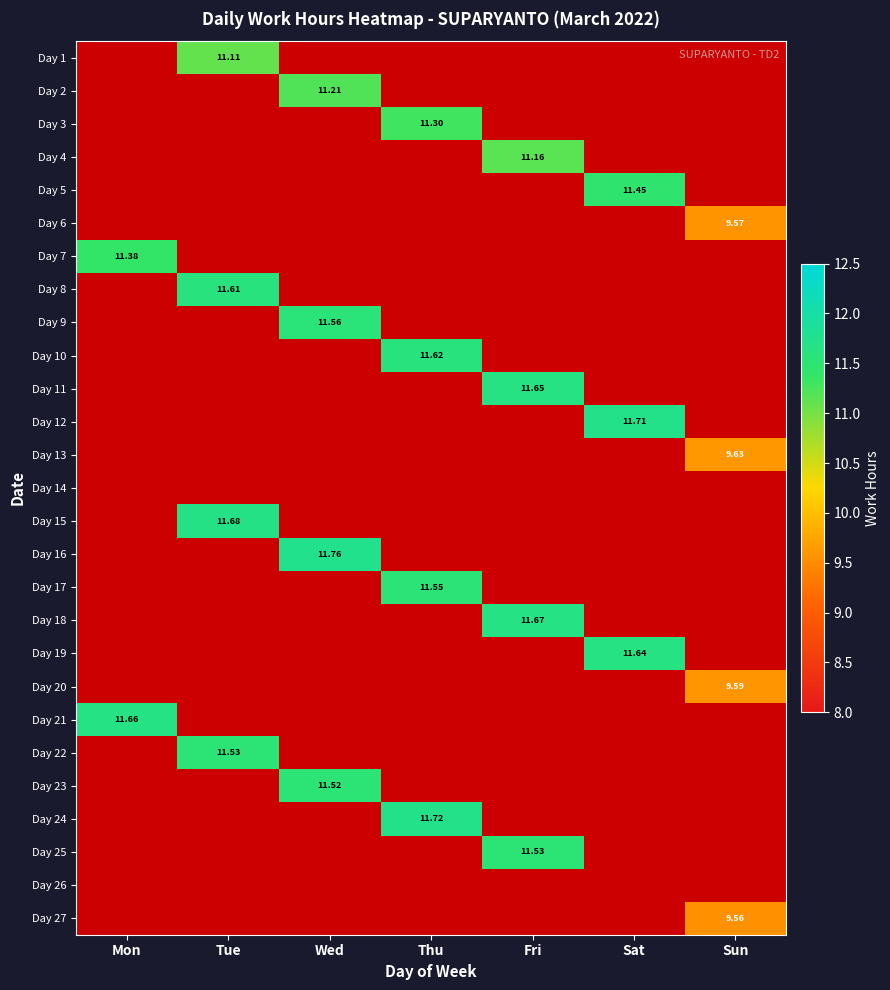

True or false: Day 19 has a value of 7.6 at Fri.

False